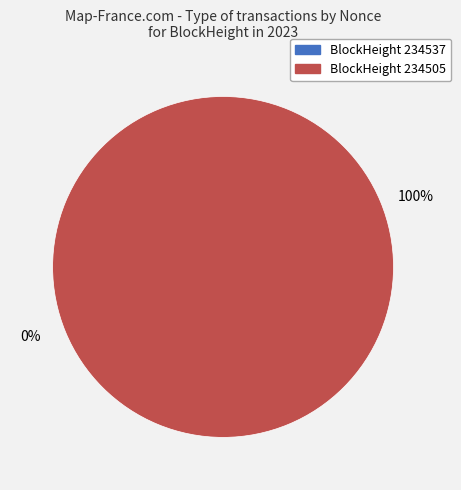

How many slices are in this pie chart?

2